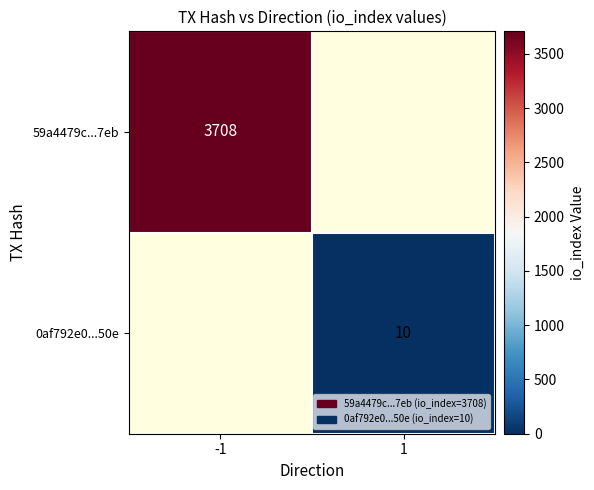

How many categories are shown in the chart?

2